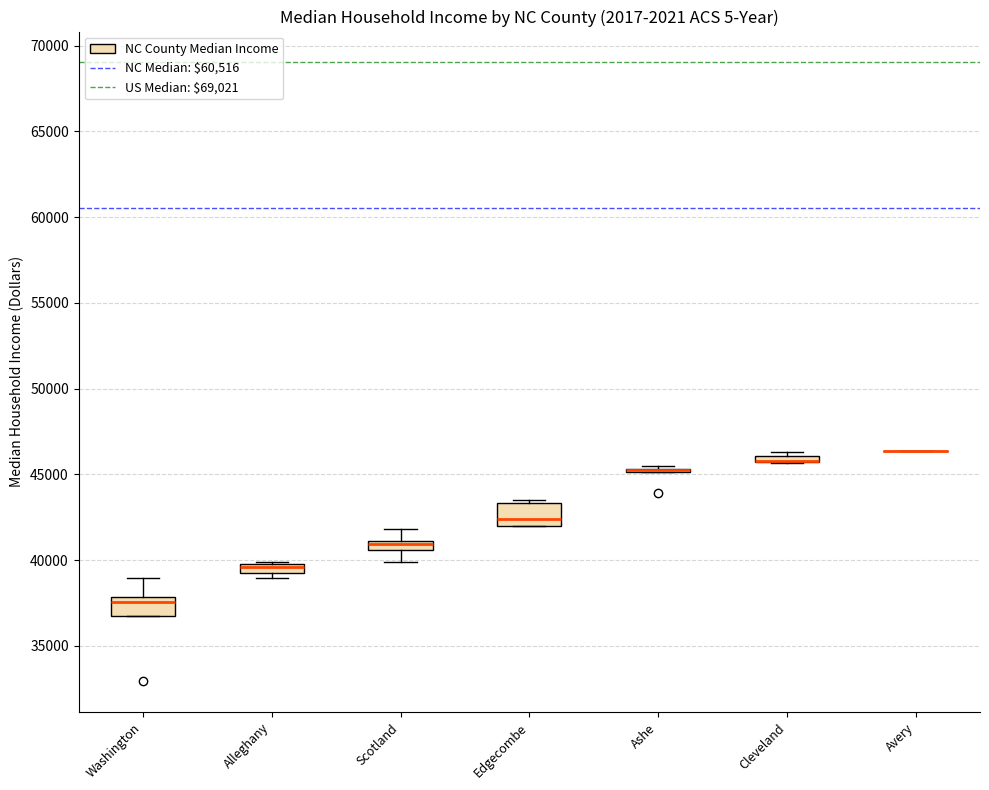

Where is the lower edge of the box for Edgecombe on the y-axis? The values are not printed on the chart, so give them approximately, as read against the axis.

42000